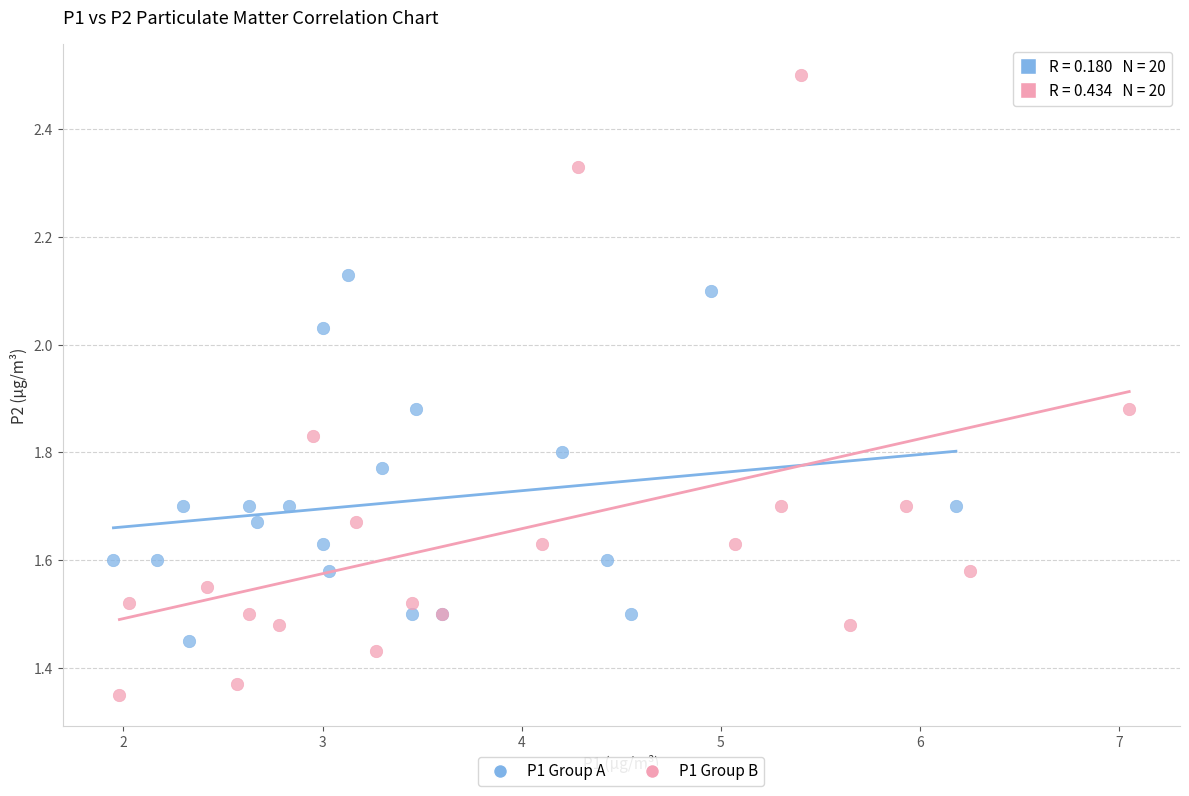

Which series reaches the maximum Y coordinate?

P1 Group B